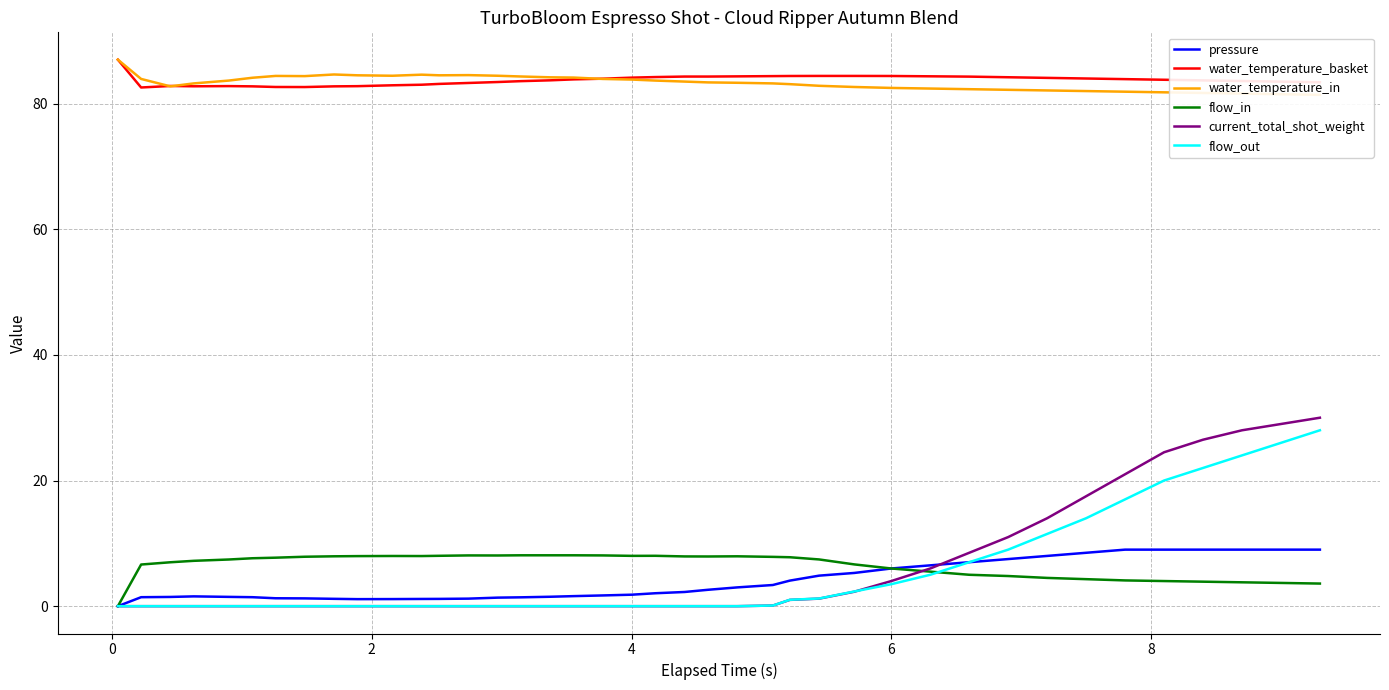

What is the minimum value for water_temperature_basket?

82.6